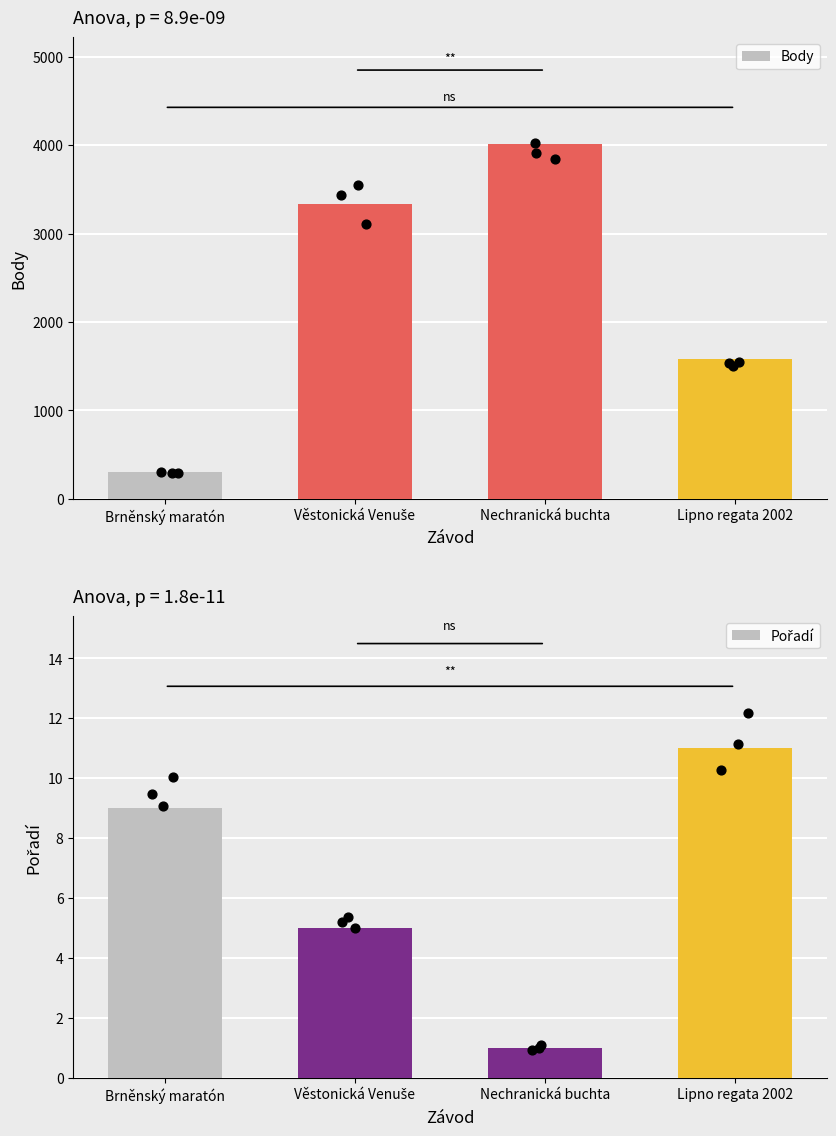

Which series has the largest total across all categories?

Body